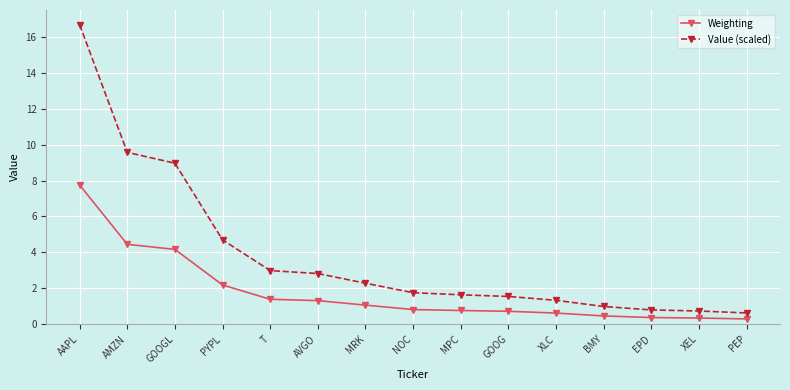

At XLC, list the series in order from largest to smallest.

Value (scaled), Weighting